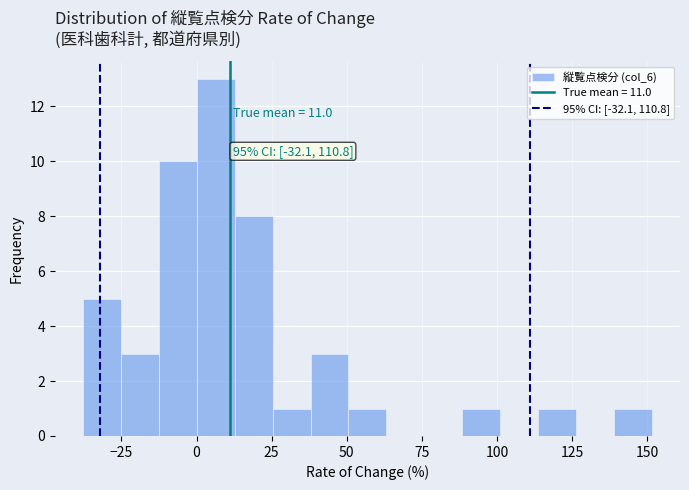

Read against the x-axis, roughly where is the centre of the tallest bar?

5